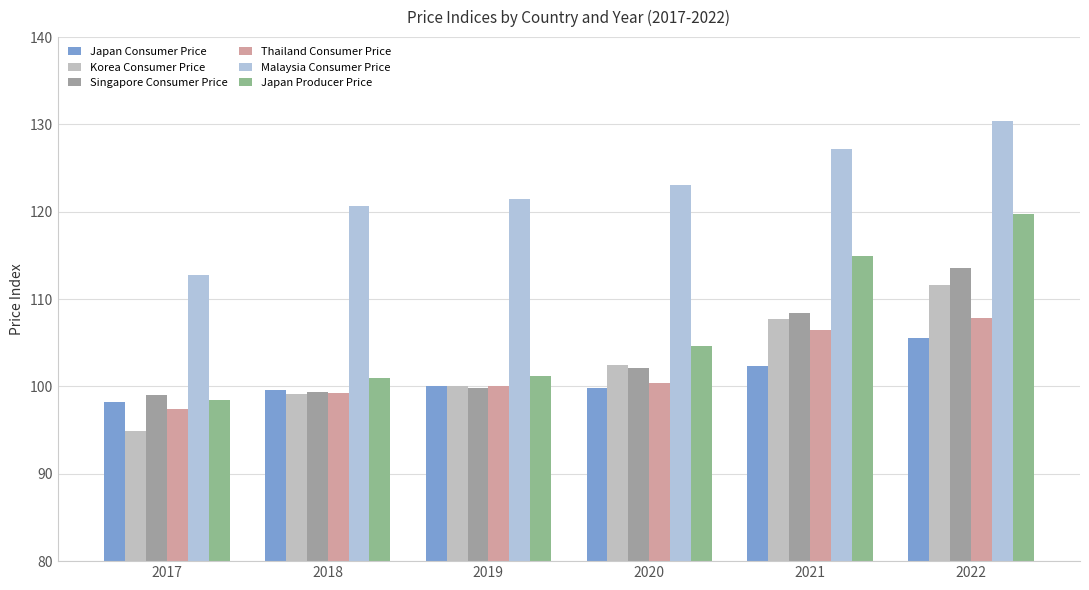

What is the sum of the Korea Consumer Price values at 2022 and 2017?

206.5